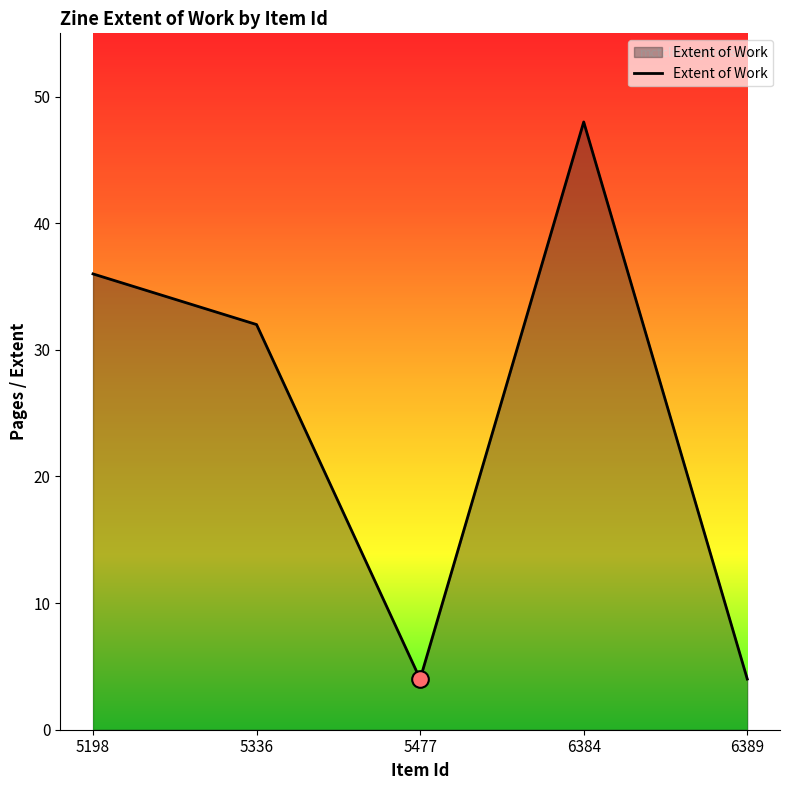

Does the chart have visible grid lines?

No